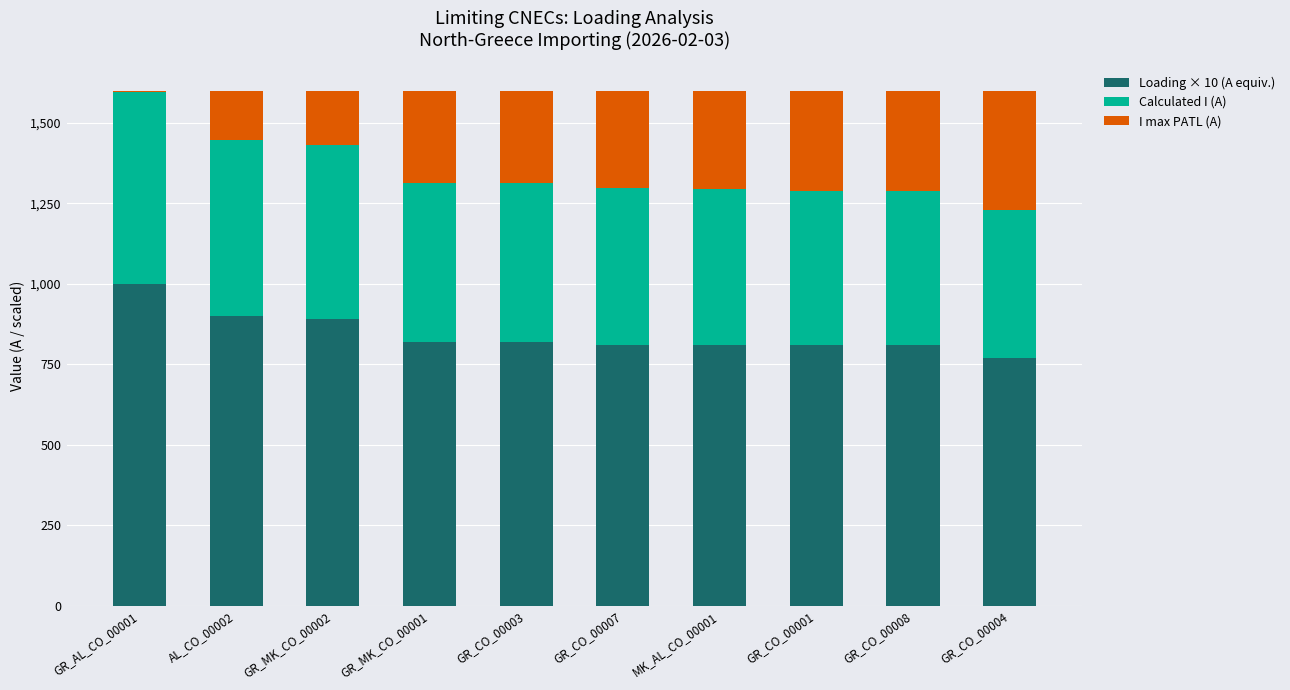

Which category has the highest value in the Loading × 10 (A equiv.) series?

GR_AL_CO_00001